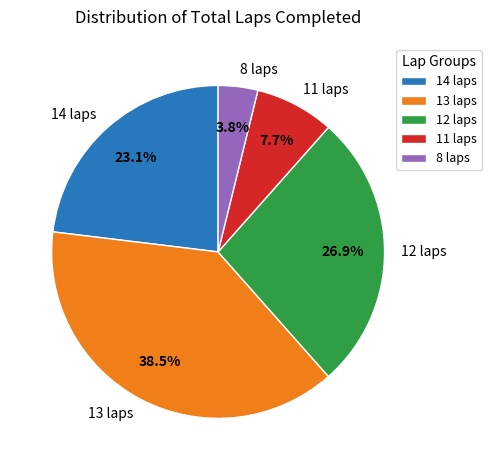

What is the smallest slice in the pie chart?

8 laps